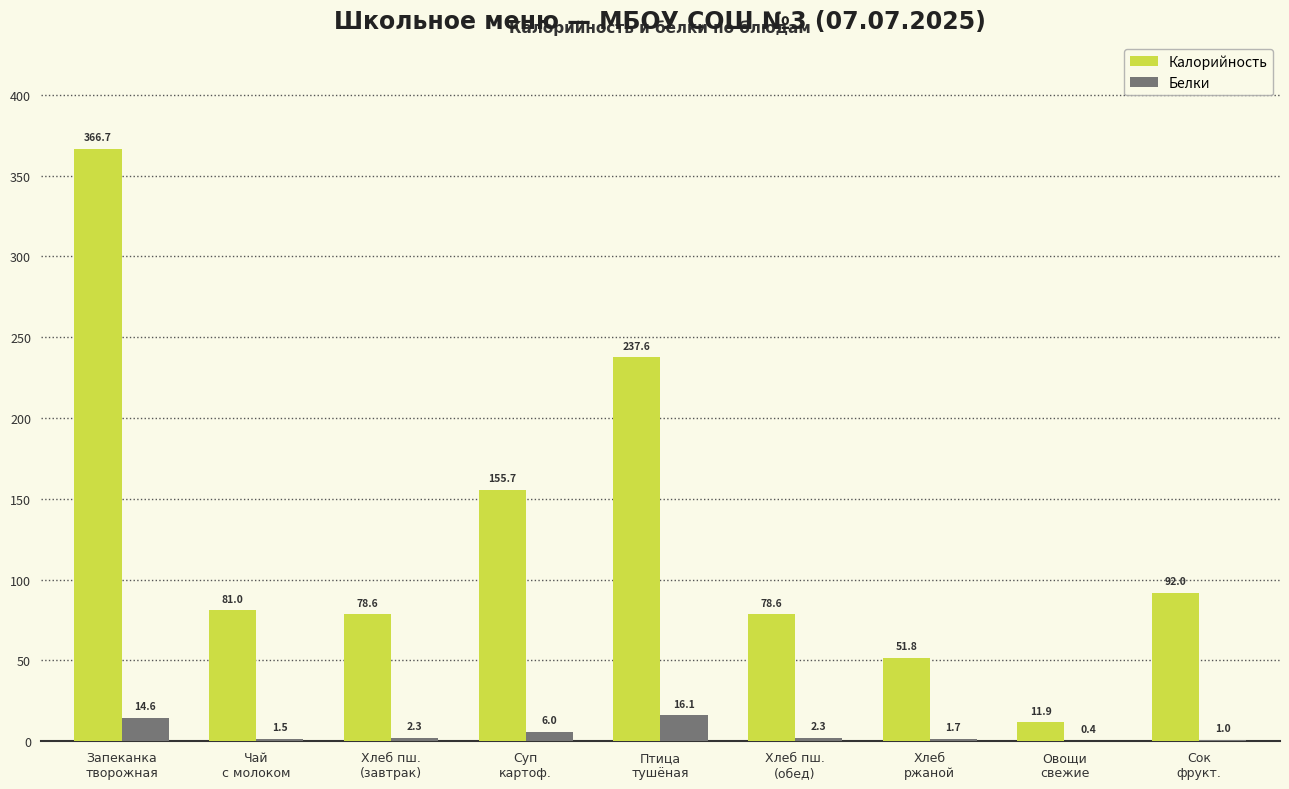

What is the sum of all Калорийность values?

1153.9